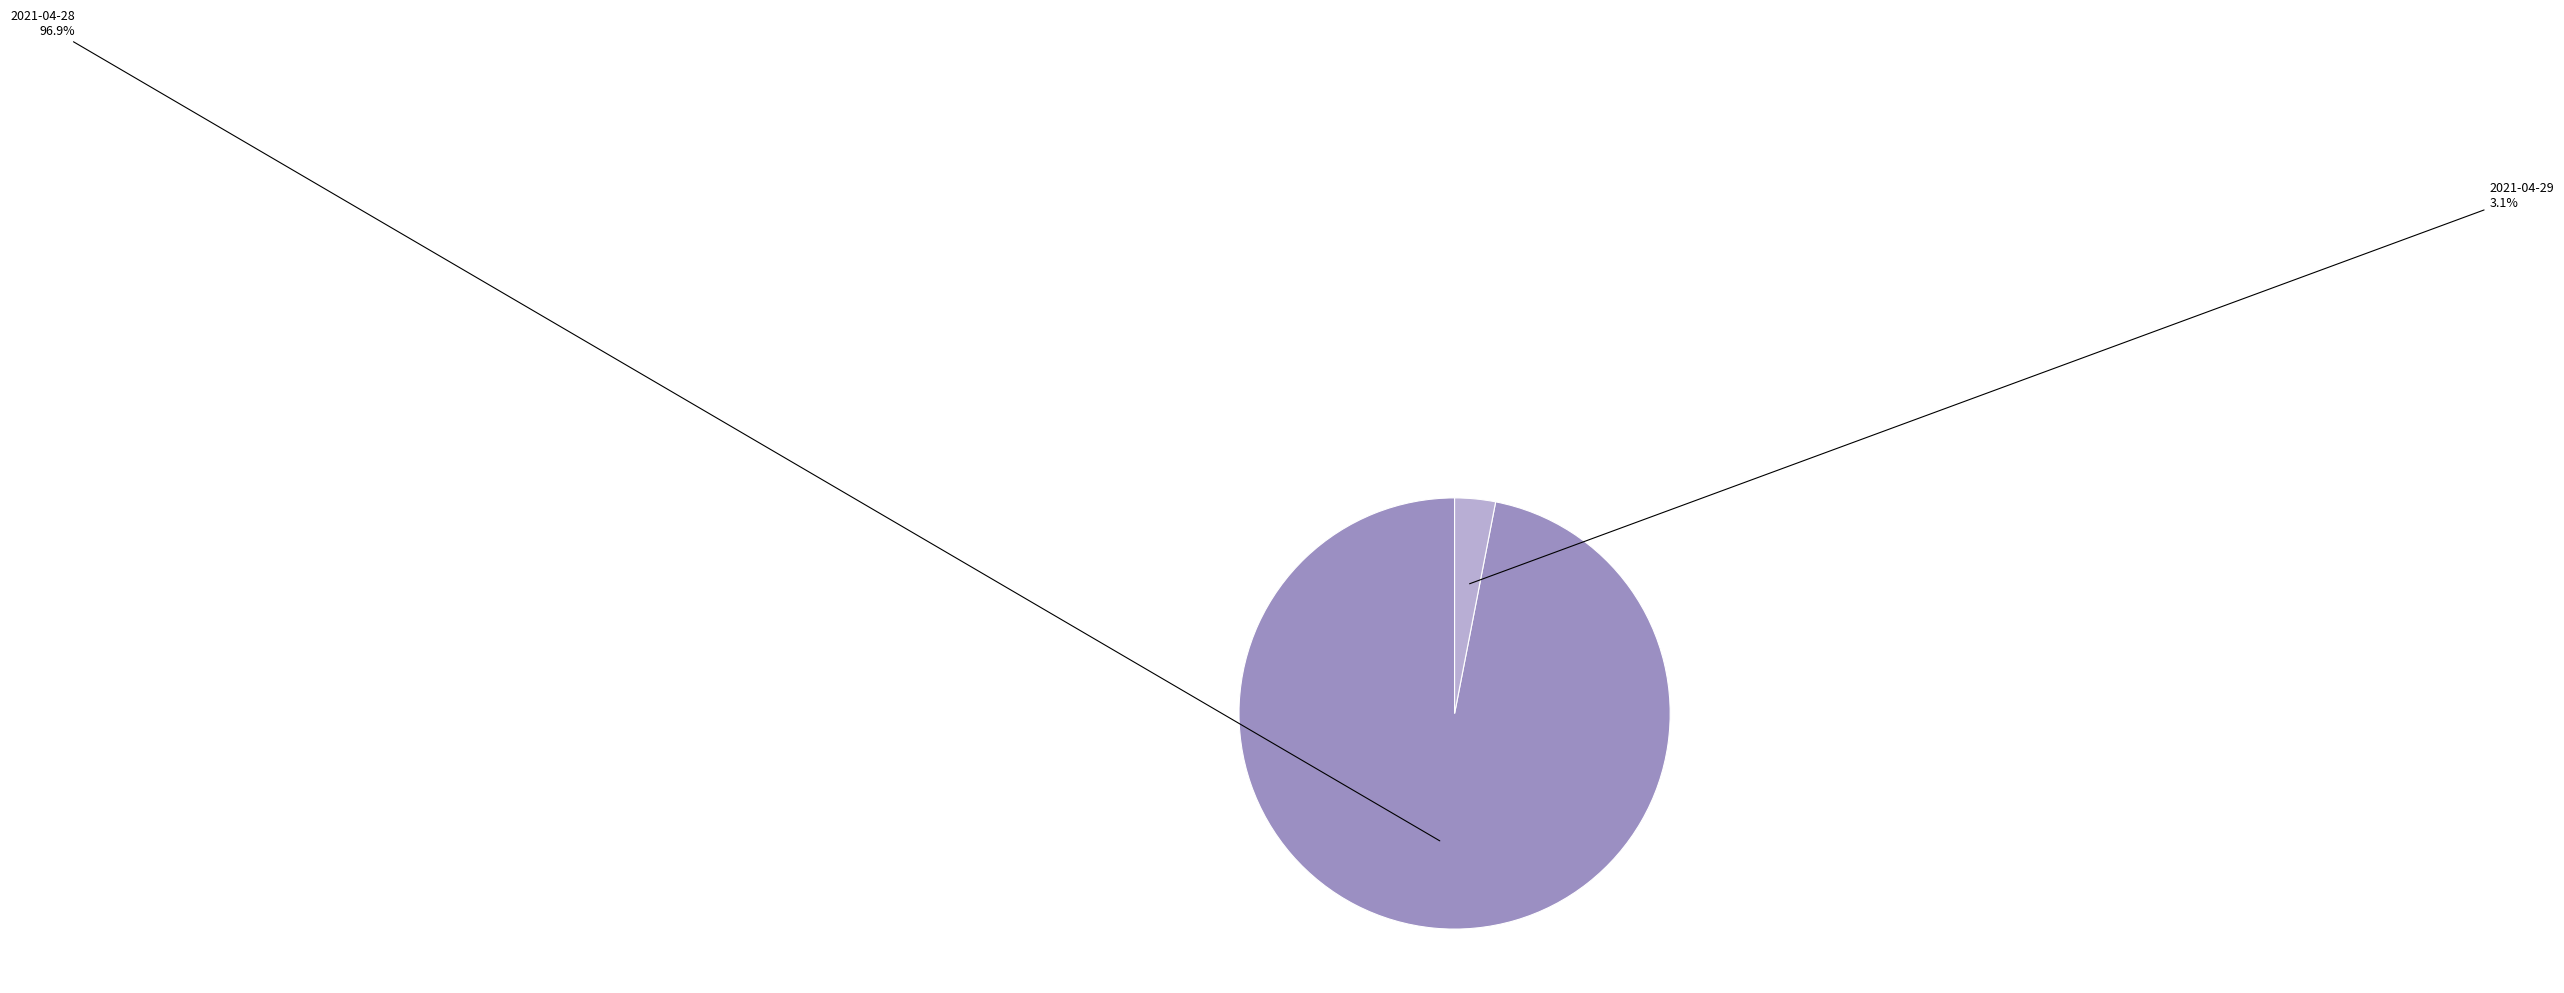

Is there any slice that represents more than half of the pie?

Yes